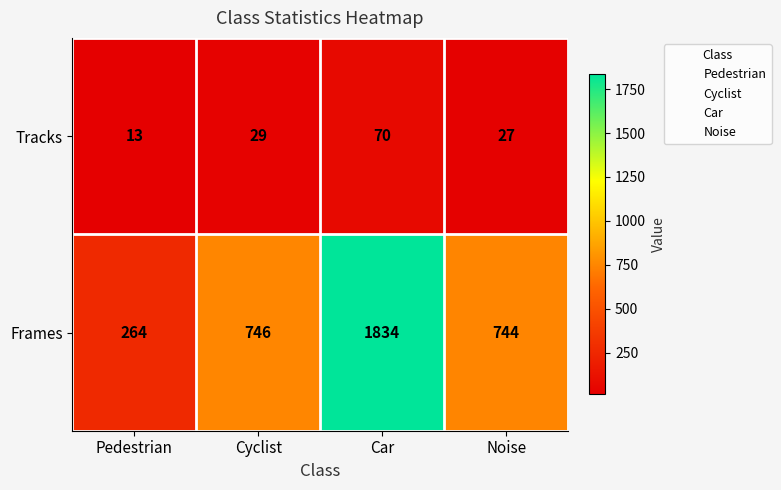

What is the greatest value displayed?

1834